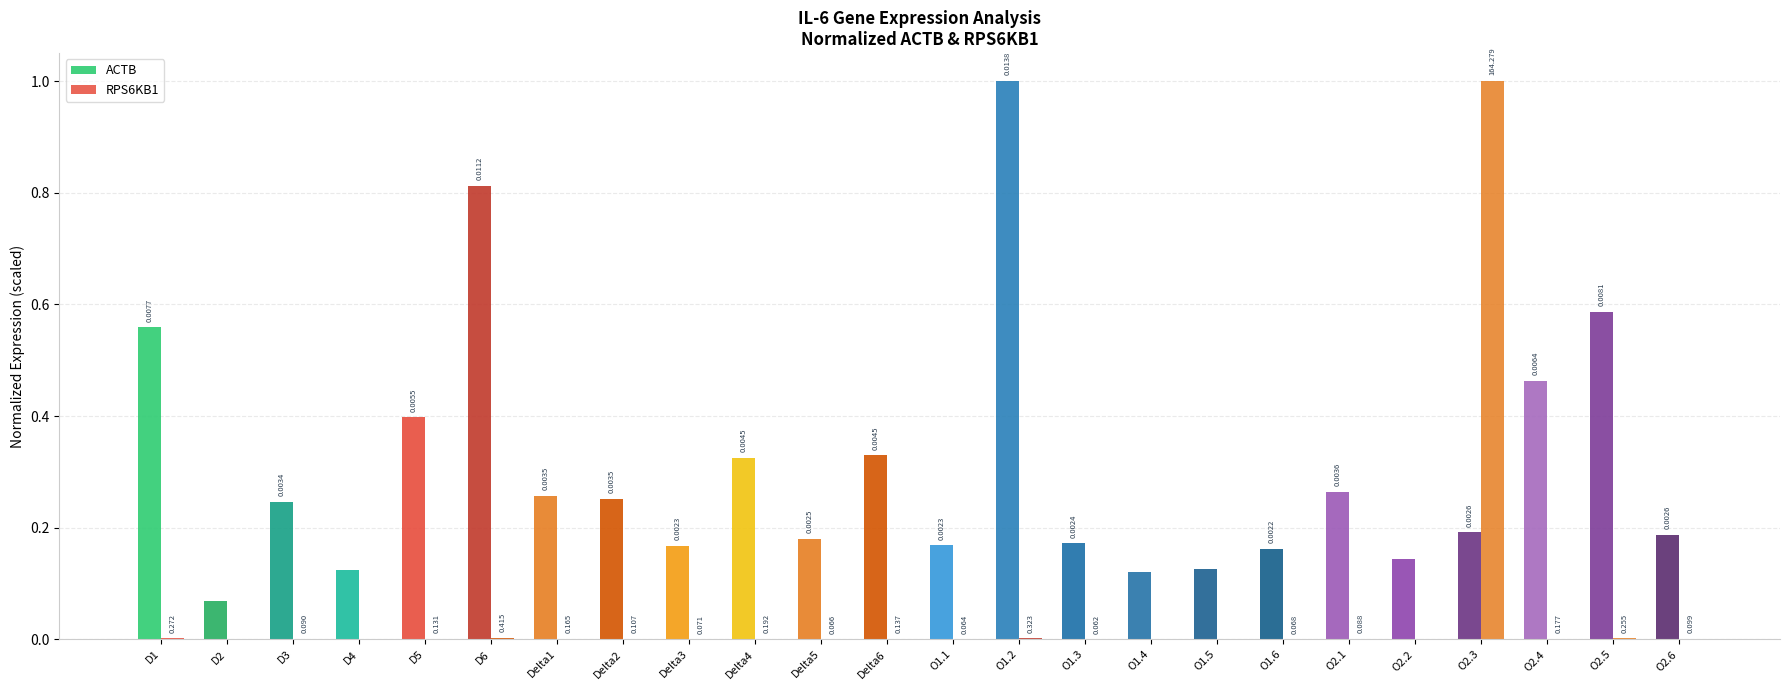

Which category has the highest value across all series?

O1.2